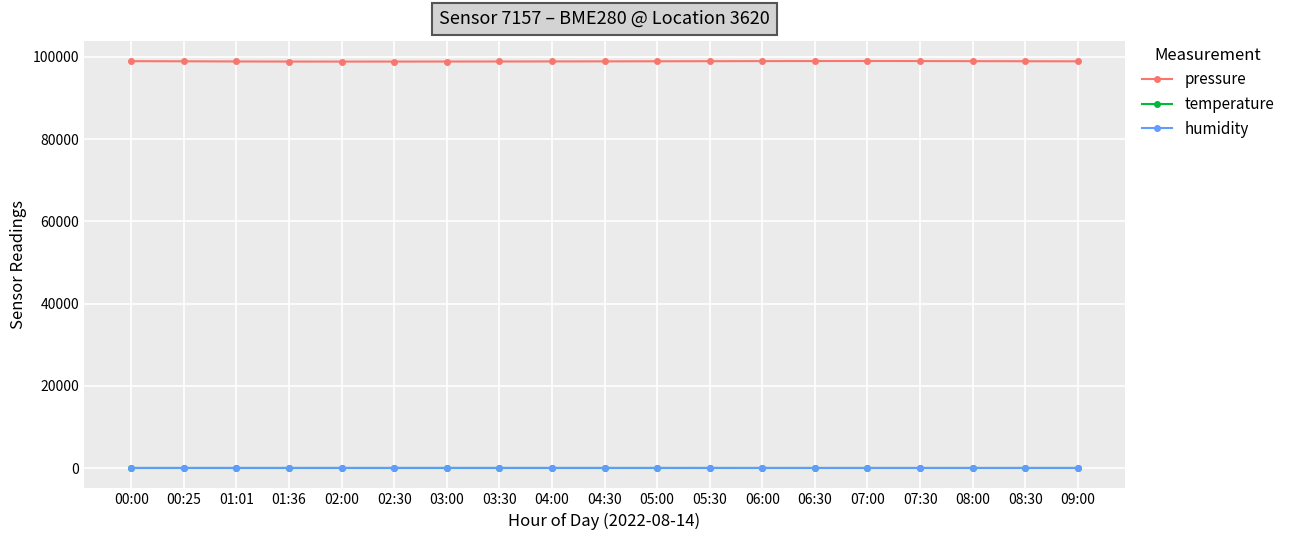

True or false: pressure has a value of 35595.3 at 00:00.

False